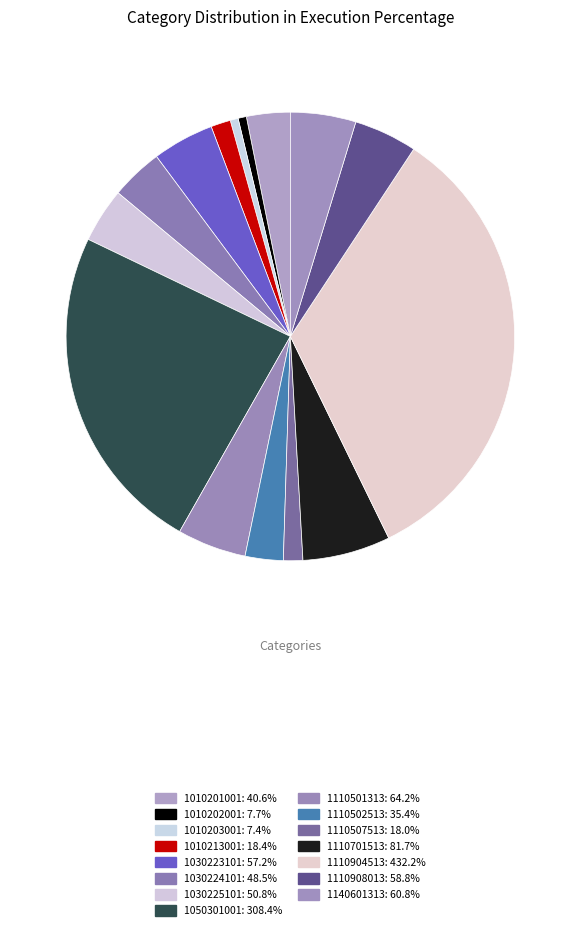

To the nearest percent, what percentage of the pie is 1110501313?

5%